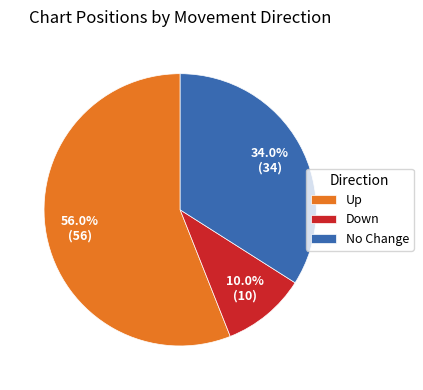

What is the ratio of the value at No Change to the value at Down?

3.4